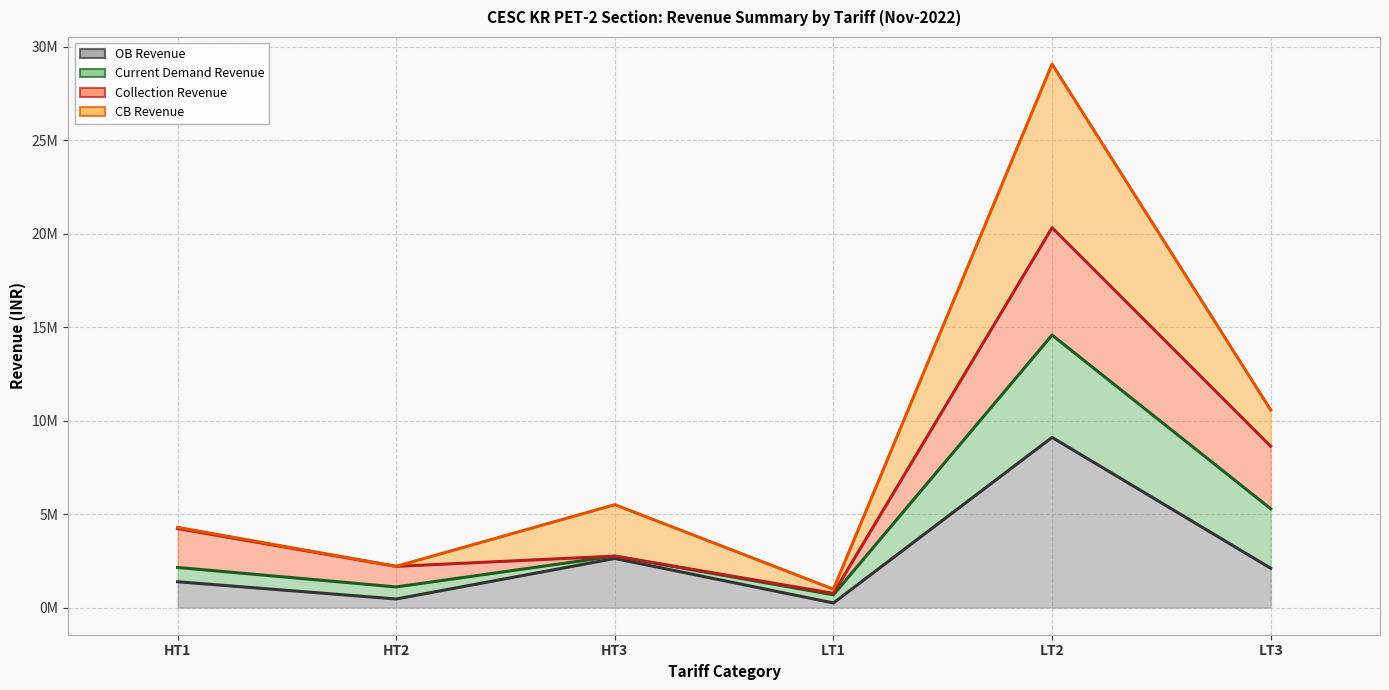

What is the spread (max minus min) of values at HT2?

1.7